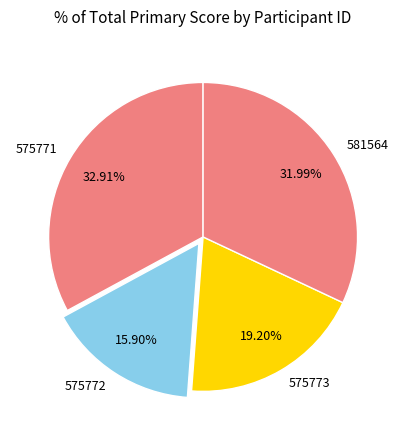

Which category has the smallest portion of the pie?

575772